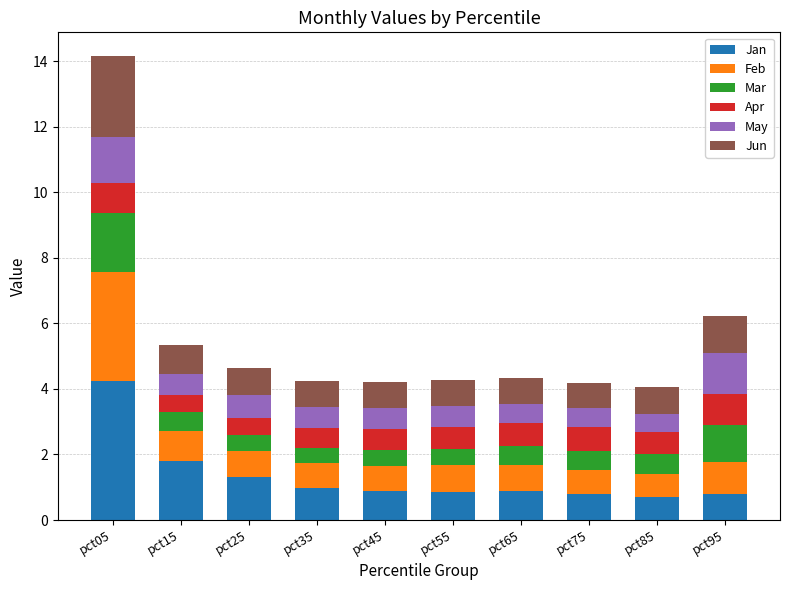

Does the chart contain stacked bars?

Yes